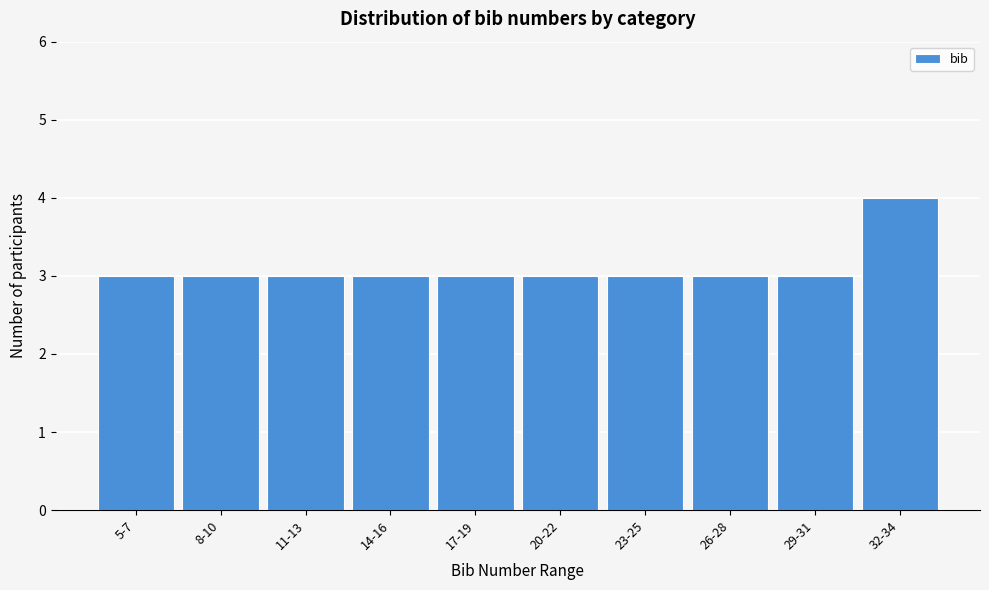

Reading right to left, list all the values displayed in this chart.

32-34=4	29-31=3	26-28=3	23-25=3	20-22=3	17-19=3	14-16=3	11-13=3	8-10=3	5-7=3